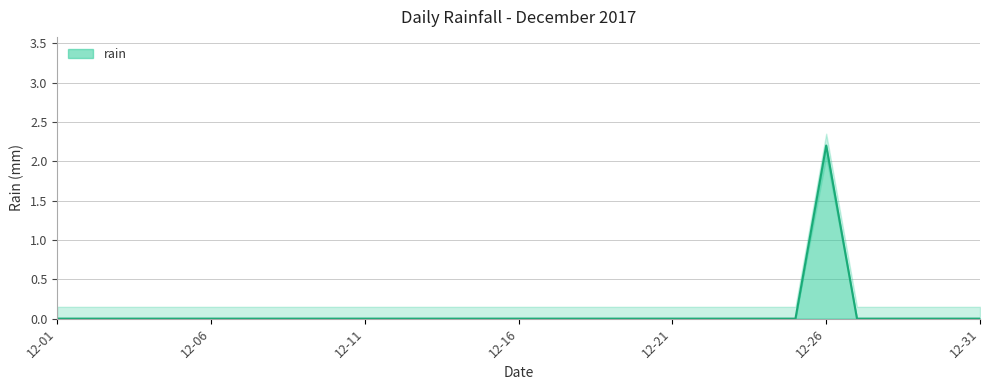

Between 2017-12-30 and 2017-12-19, which is larger?

2017-12-30